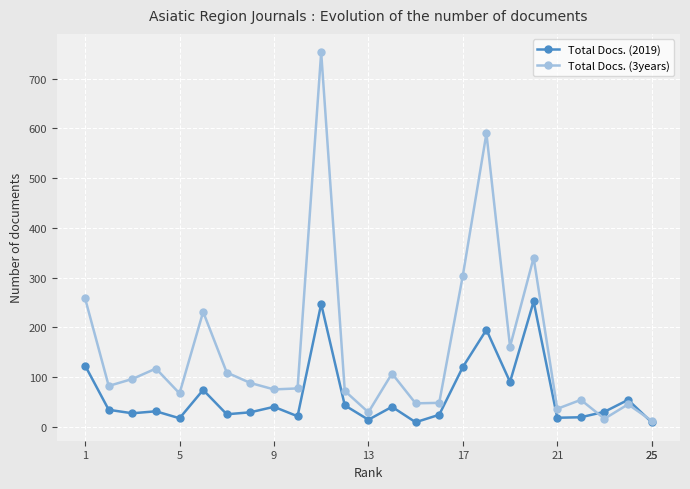

What is the maximum value for Total Docs. (2019)?

252